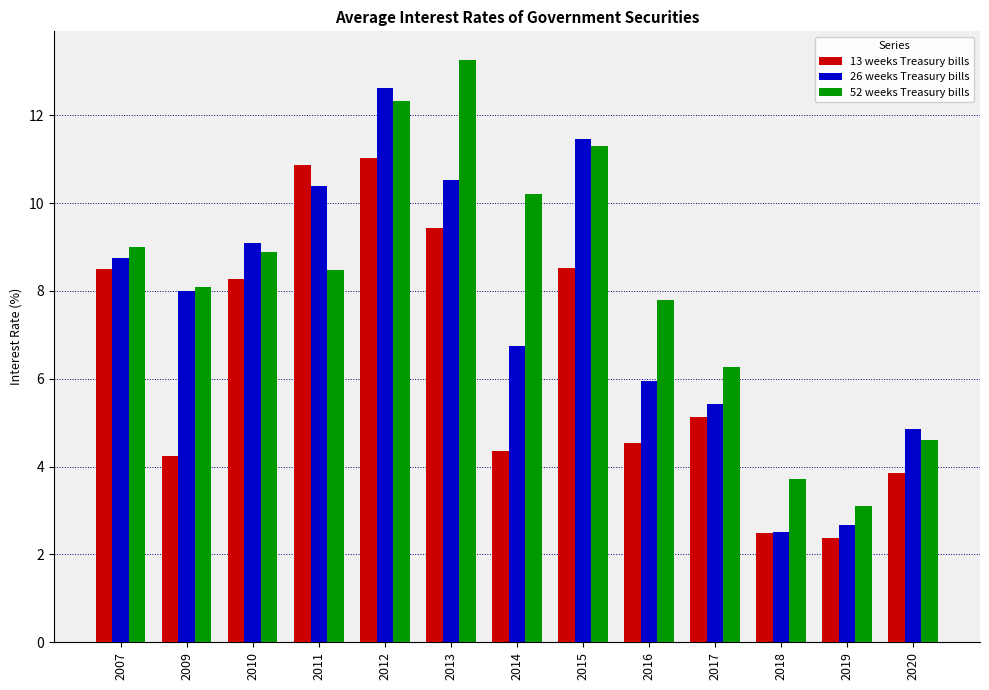

How many bars are there in each group?

3